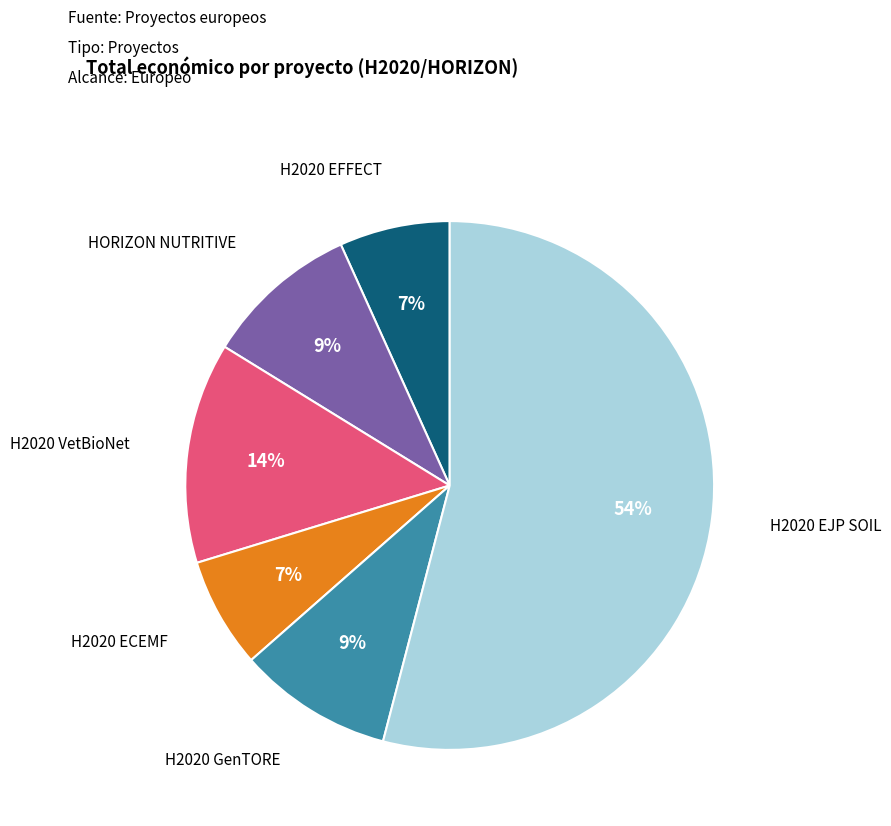

To the nearest percent, what is the average slice percentage?

17%